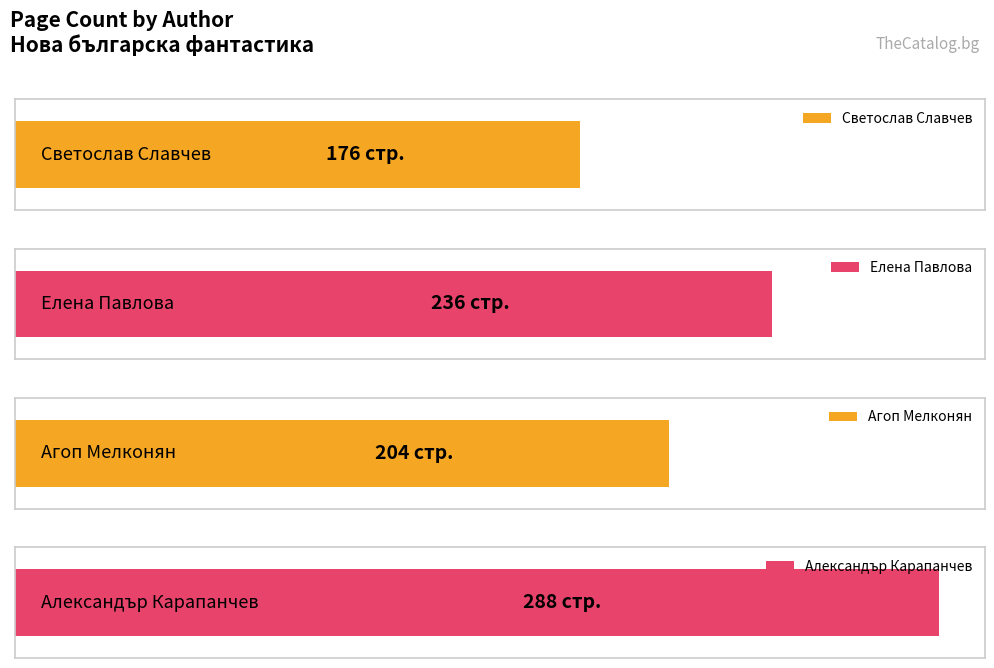

Is it true that the value at Агоп Мелконян is 204?

True